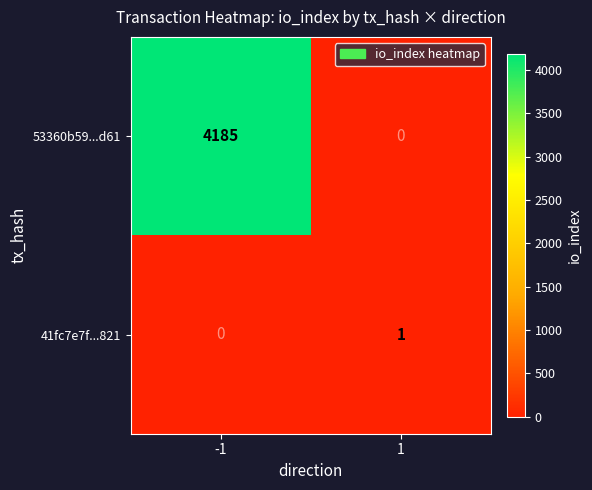

Count the number of data series in this chart.

2